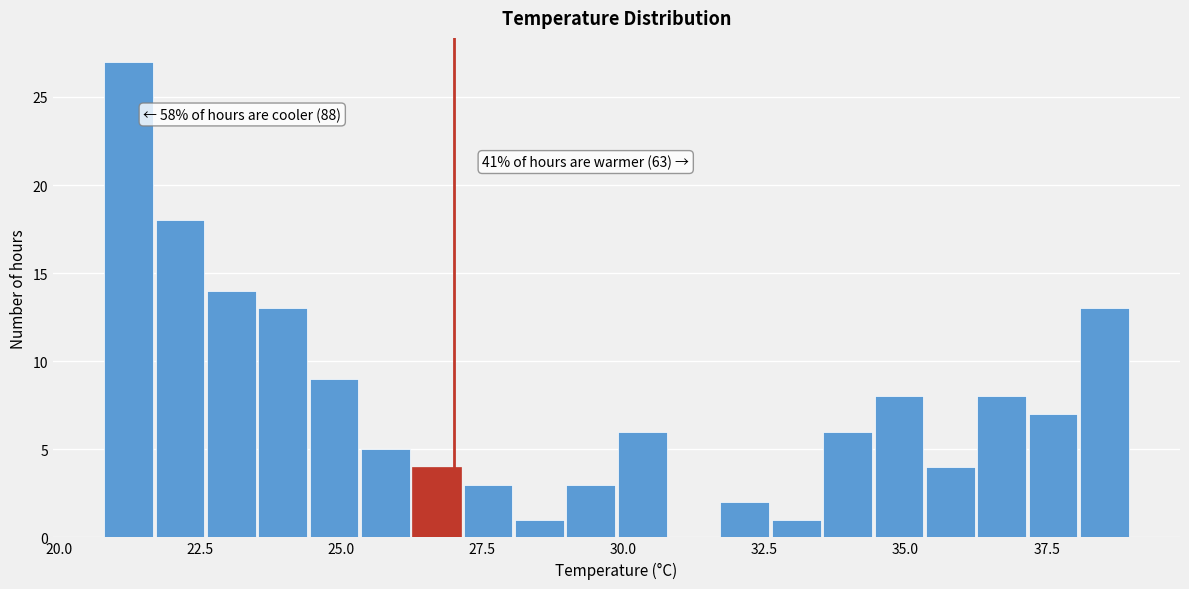

Read against the x-axis, roughly where is the centre of the tallest bar?

21.0